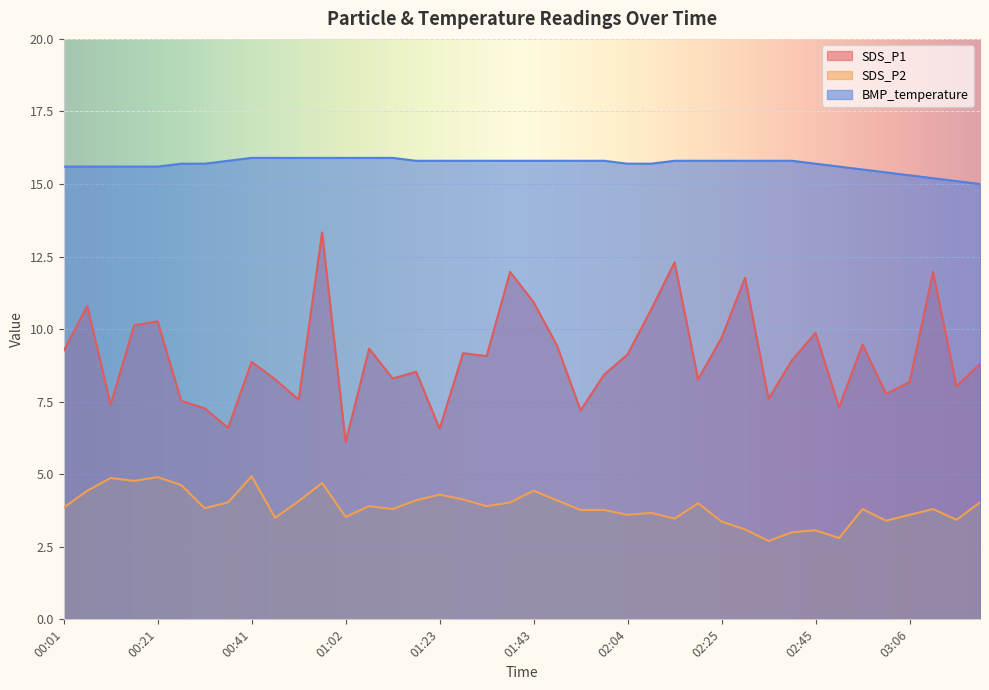

Which series has the largest total across all categories?

BMP_temperature